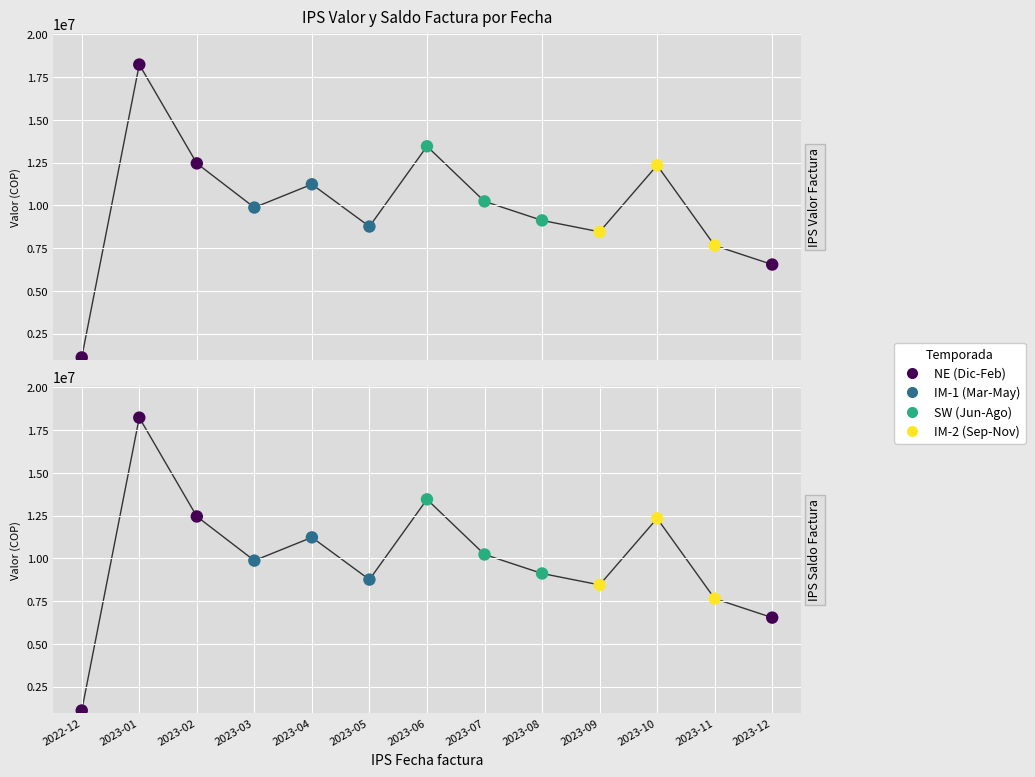

Which series contains the highest Y value?

IPS Valor Factura